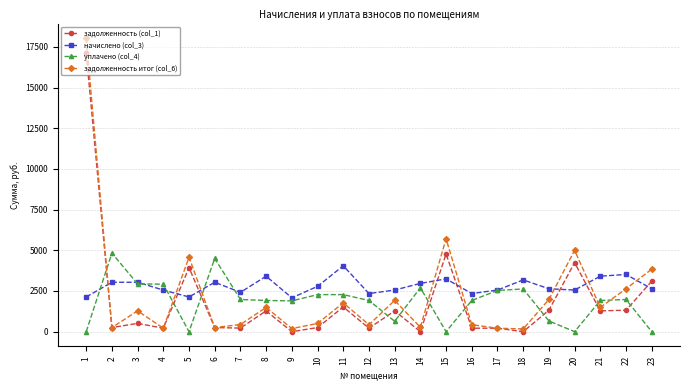

The value of задолженность итог (col_6) at 1 is 6837.5. True or false?

False